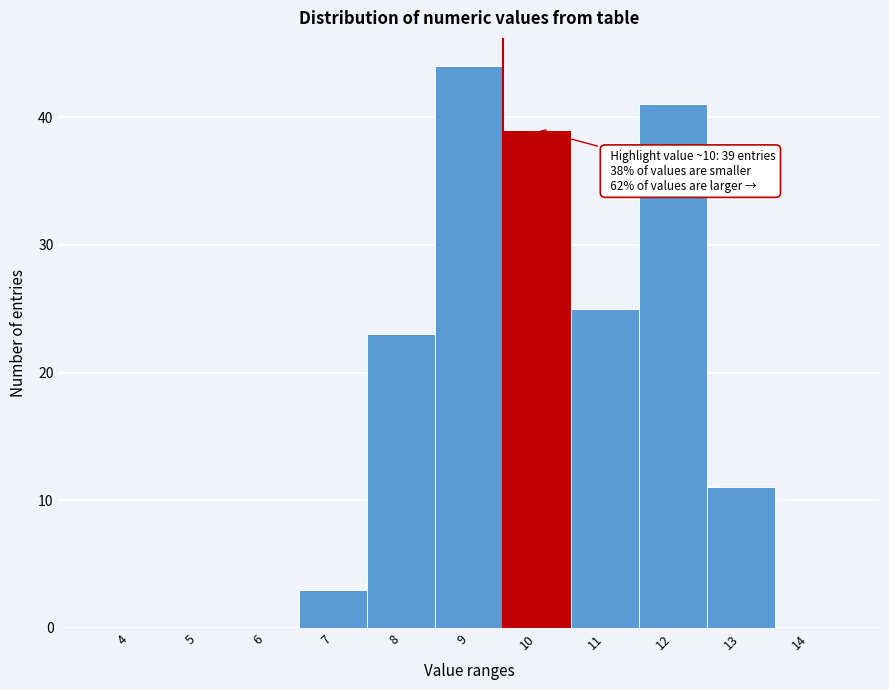

Reading left to right, transcribe all the data shown in this chart.

4=0	5=0	6=0	7=3	8=23	9=44	10=39	11=25	12=41	13=11	14=0